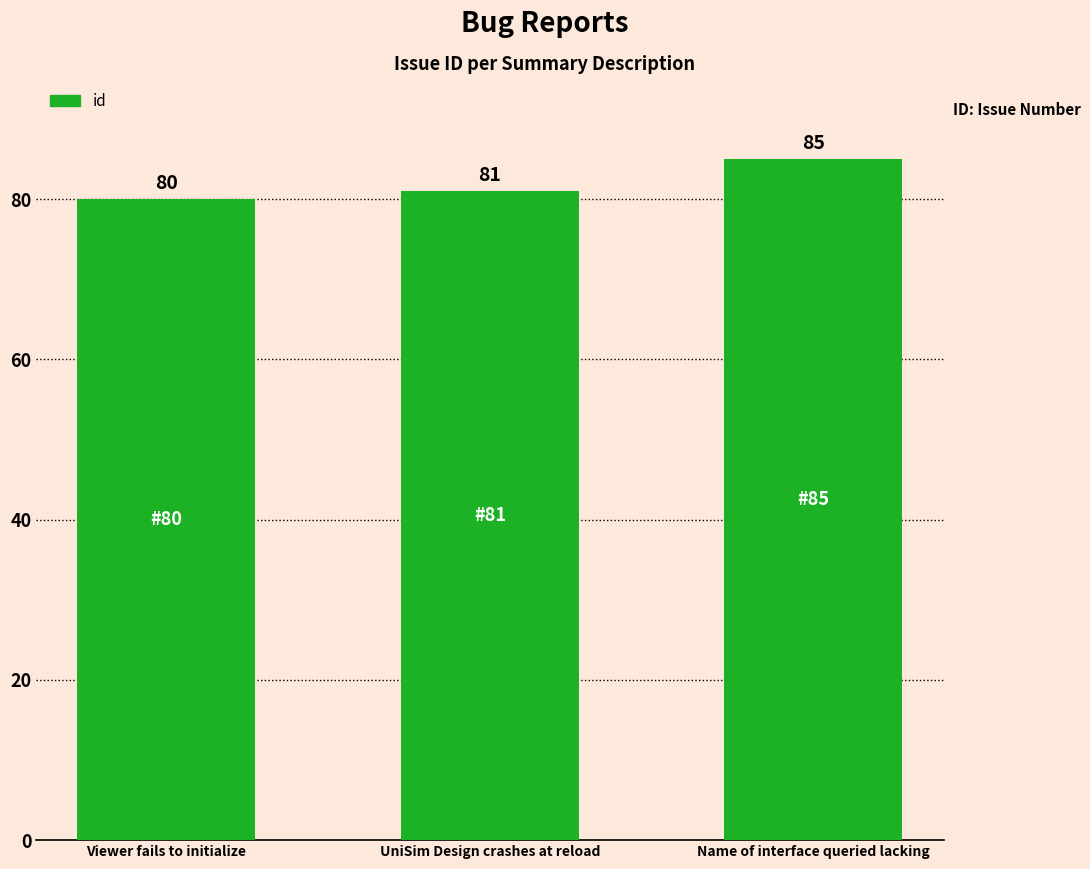

Reading left to right, transcribe all the data shown in this chart.

Viewer fails to initialize=80	UniSim Design crashes at reload=81	Name of interface queried lacking=85